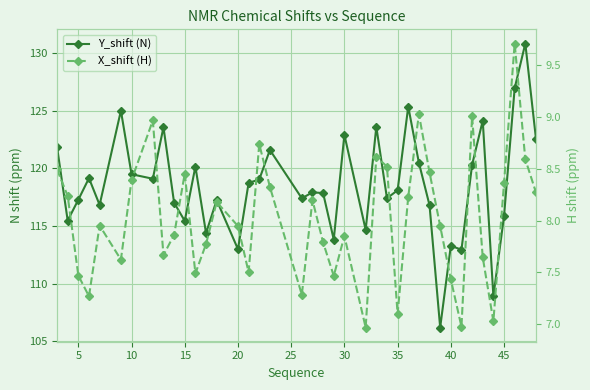

Where is X_shift (H) nearest to the value 8?

20